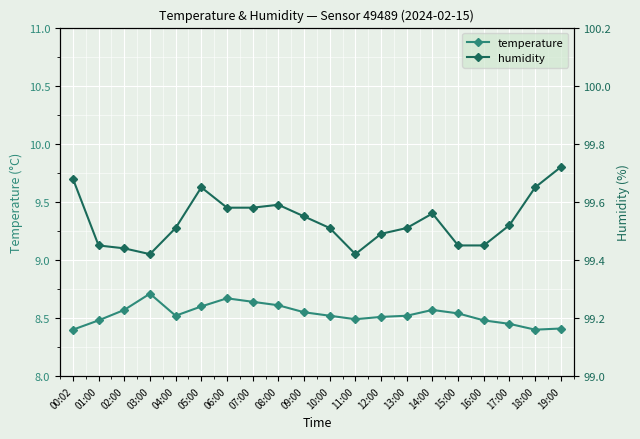

What is the label of the 19th point from the right?

01:00